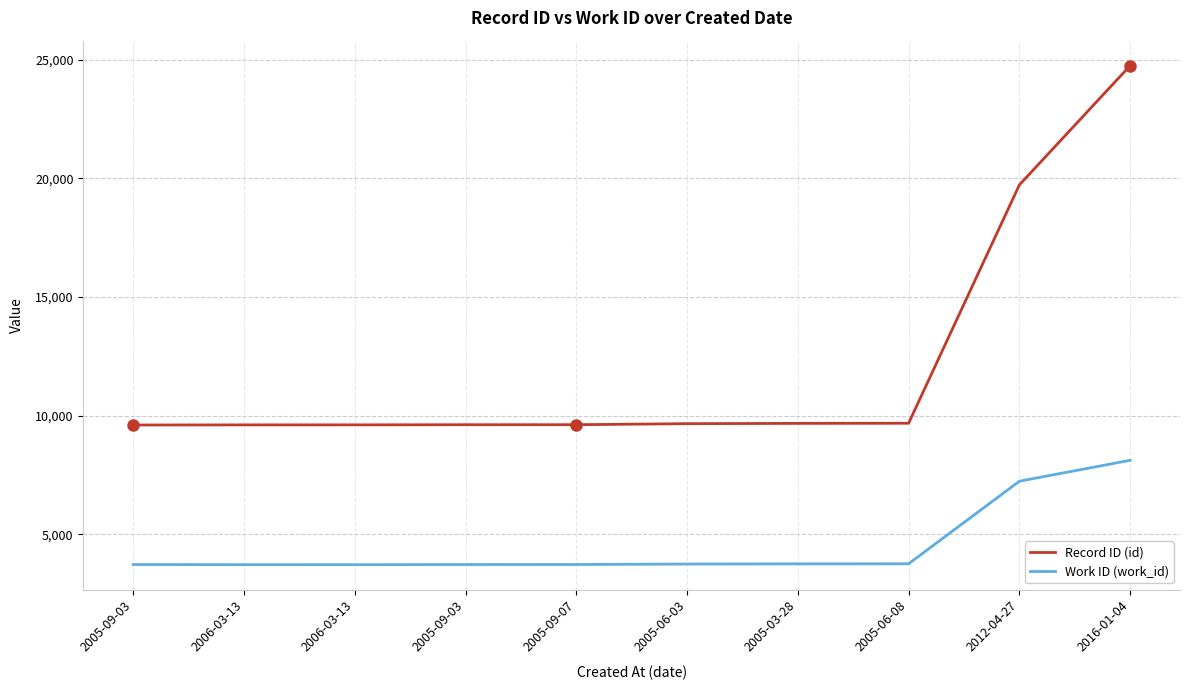

What is the difference between the Work ID (work_id) values at 2005-09-07 and 2016-01-04?

4393